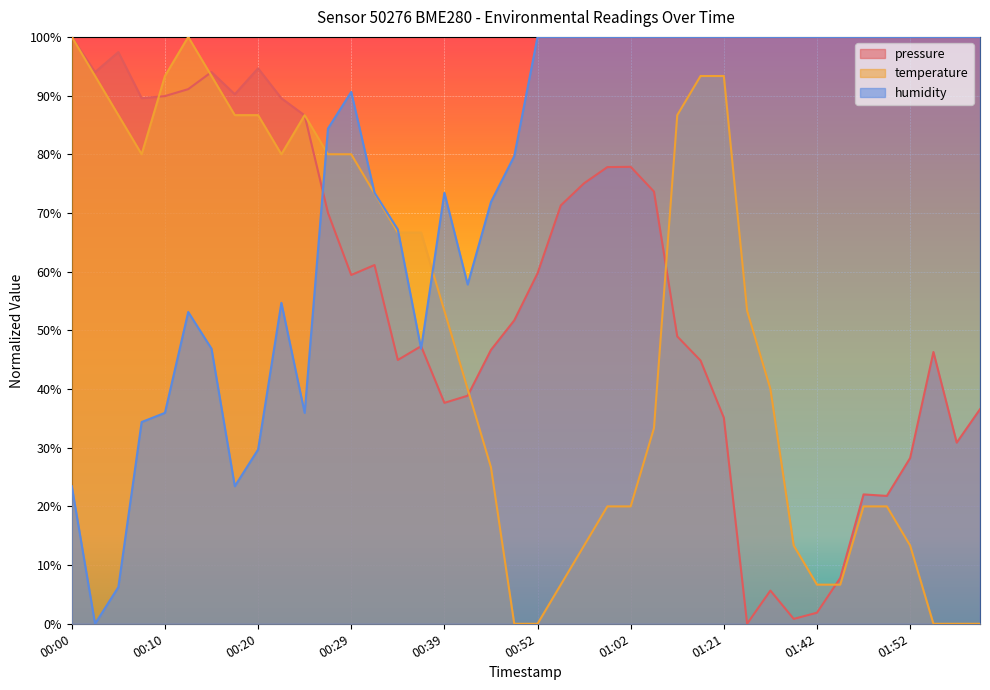

How many interior local valleys does the pressure series have?

10